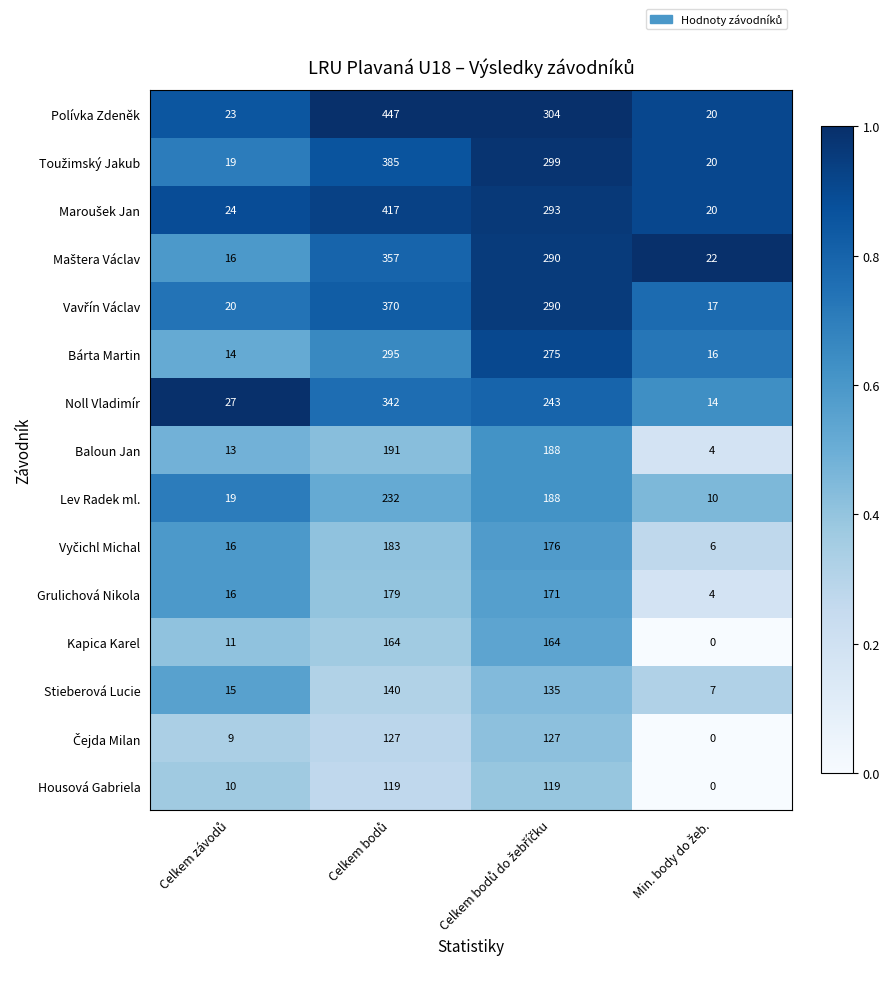

What is the difference between the second highest and second lowest values in the Polívka Zdeněk series?

281